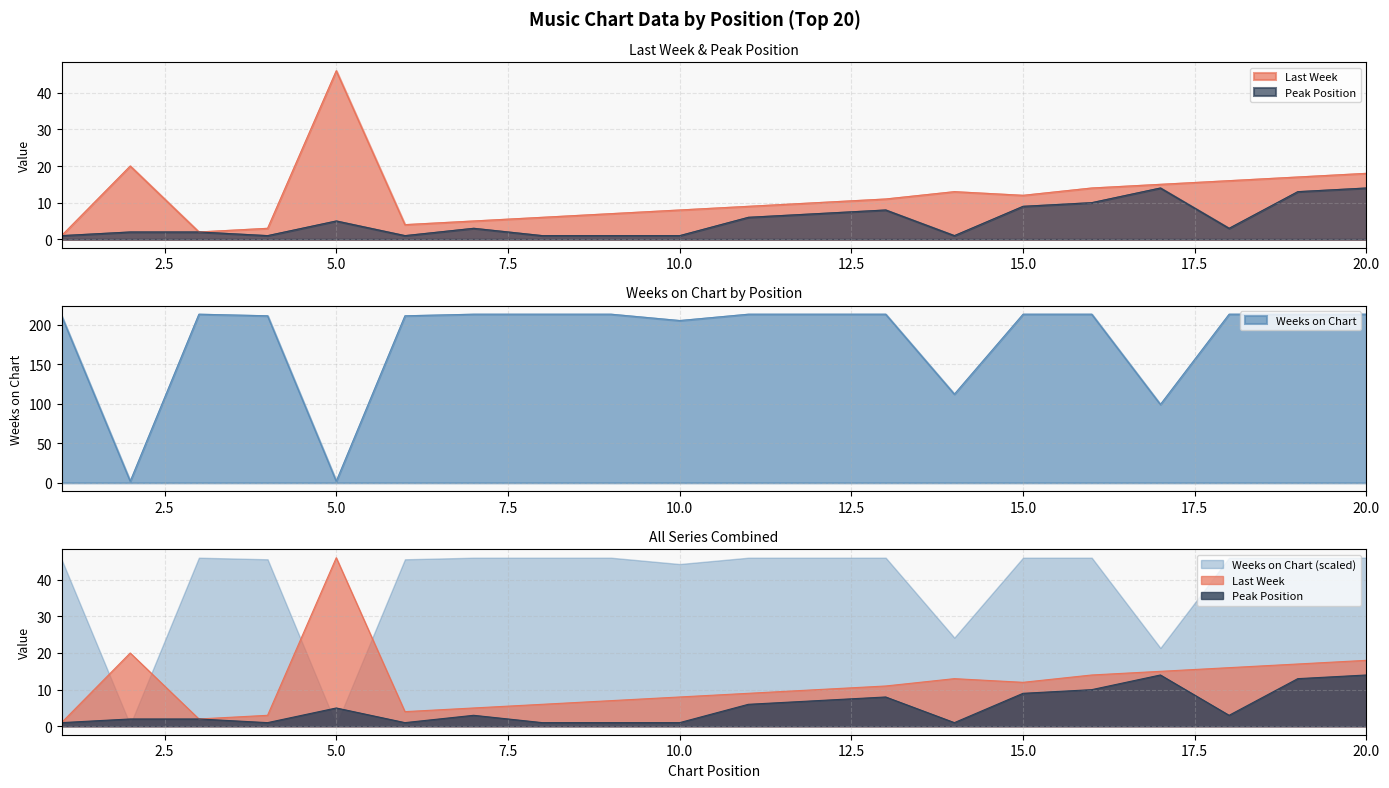

After their last crossing, which series has the higher values: Last Week or Weeks on Chart?

Weeks on Chart